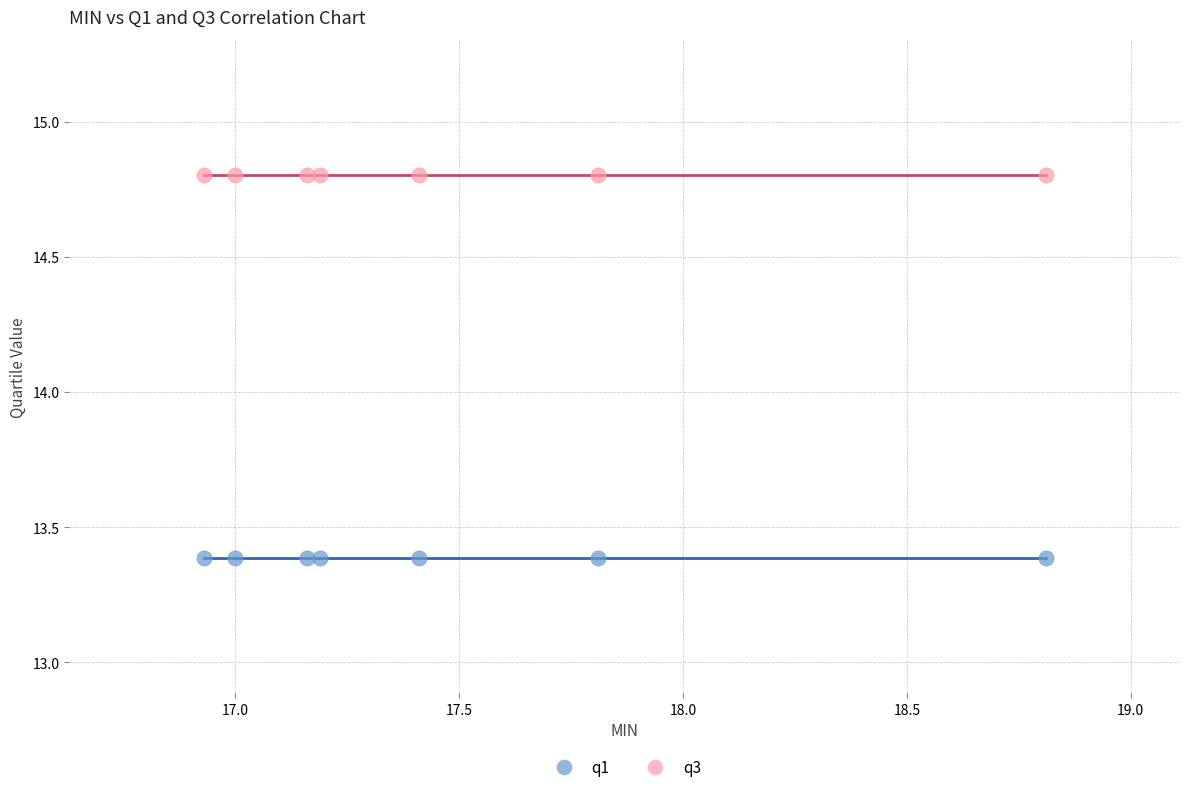

What are all the series names shown in the legend?

q1, q3